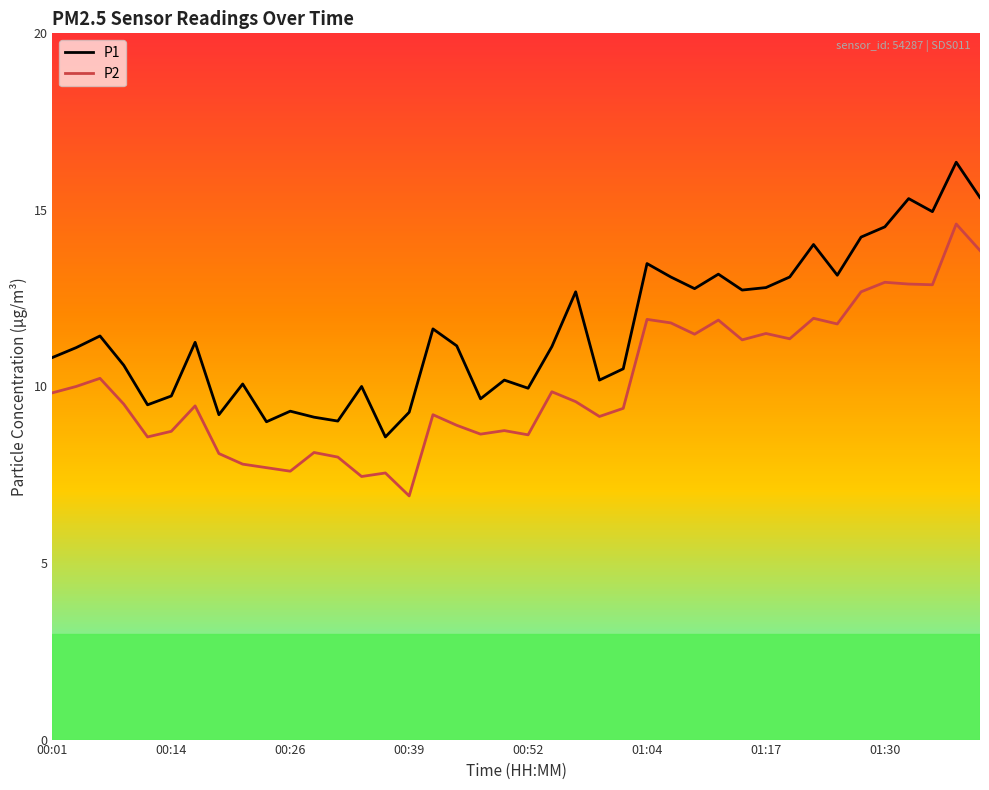

What is the highest value of the P1 series?

16.4